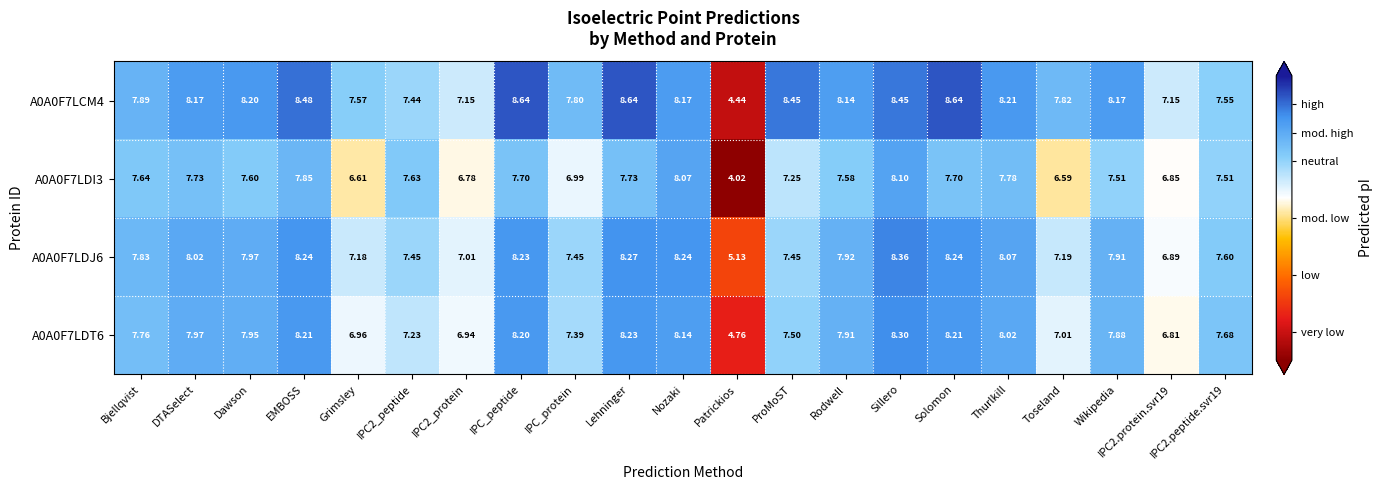

At which category is the sum across all series the highest?

Sillero